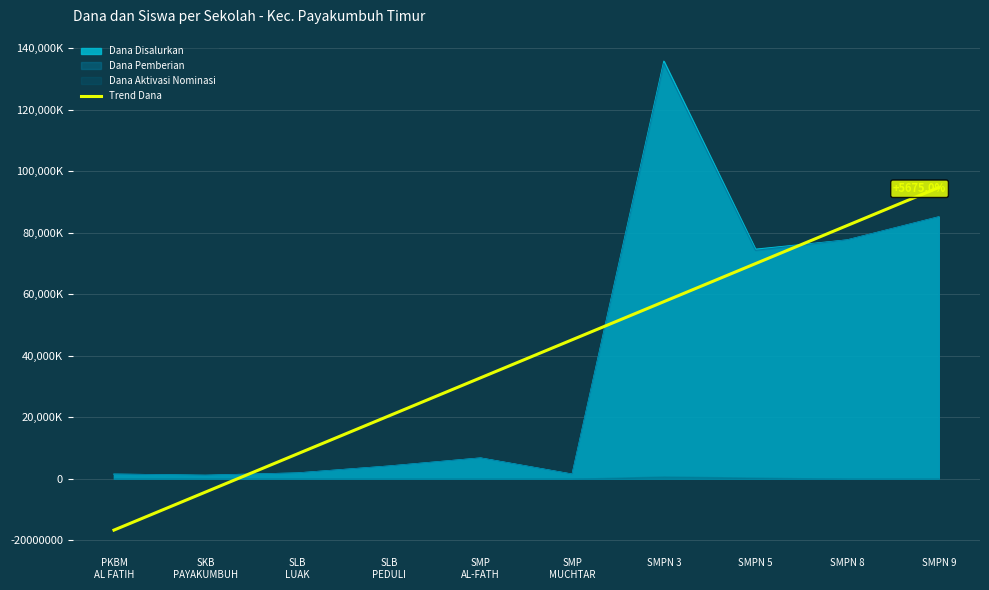

Reading left to right, transcribe all the data shown in this chart.

PKBM
AL FATIH=-16677272.7	SKB
PAYAKUMBUH=-4304545.5	SLB
LUAK=8068181.8	SLB
PEDULI=20440909.1	SMP
AL-FATH=32813636.4	SMP
MUCHTAR=45186363.6	SMPN 3=57559090.9	SMPN 5=69931818.2	SMPN 8=82304545.5	SMPN 9=94677272.7